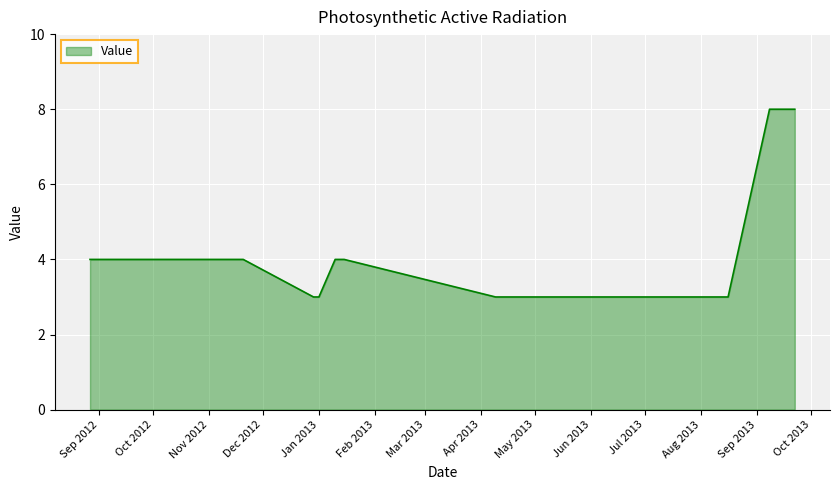

What is the maximum value shown in the chart?

8